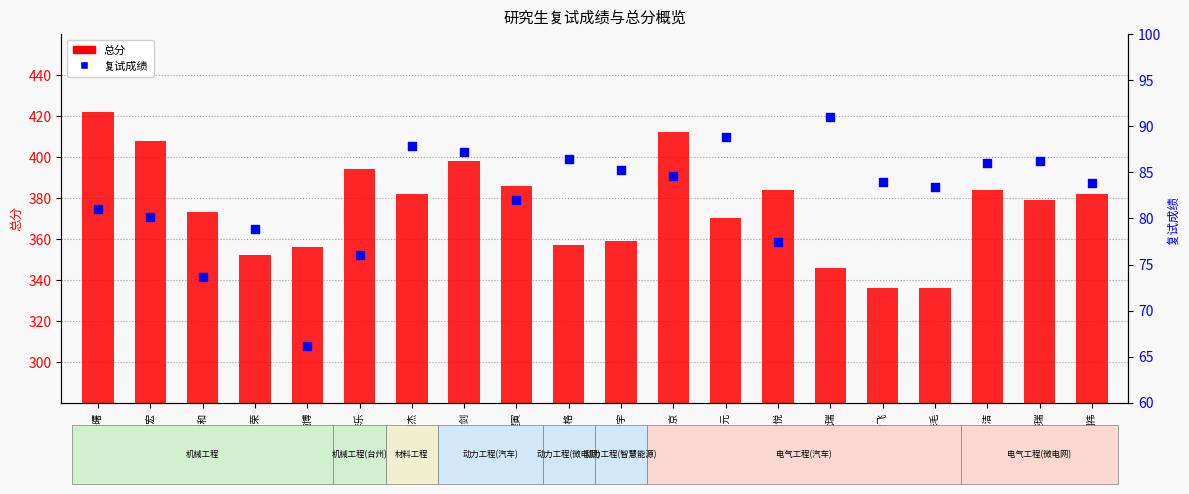

What are all the series names shown in the legend?

总分, 复试成绩